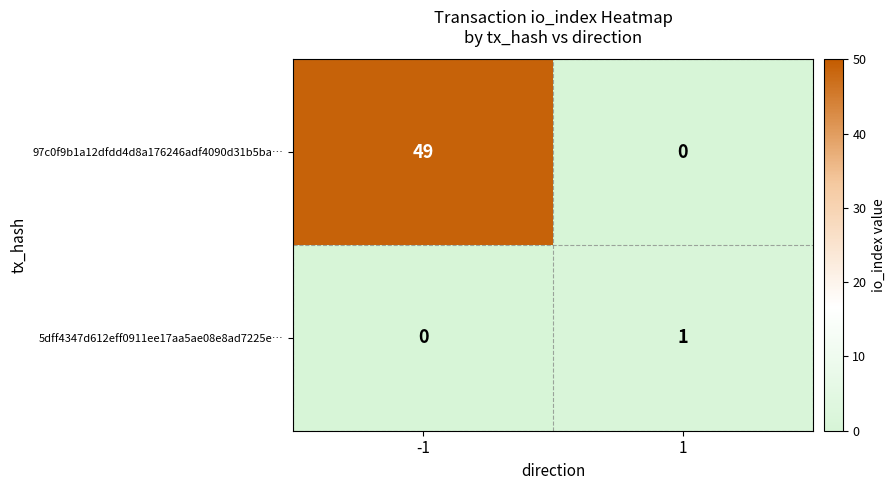

Which series has the widest spread of values?

97c0f9b1a12dfdd4d8a176246adf4090d31b5ba…